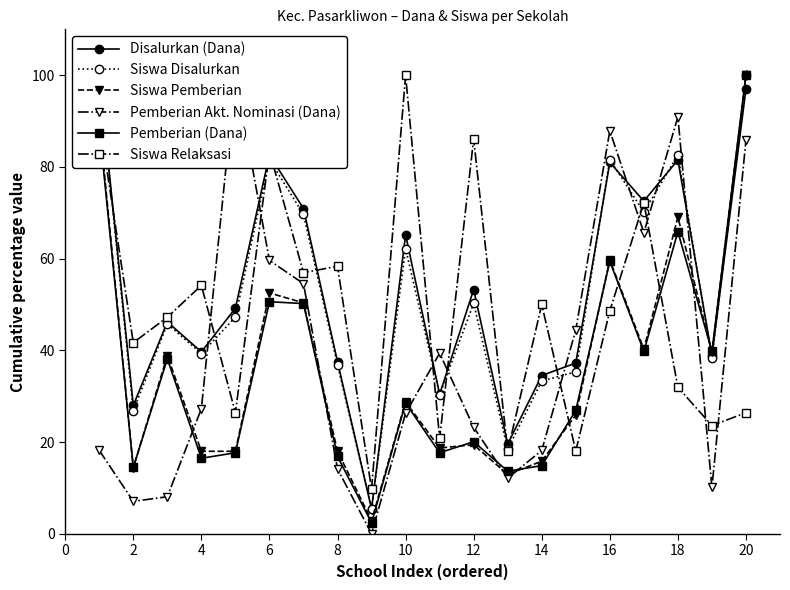

What is the sum of all Siswa Disalurkan values?

1054.7